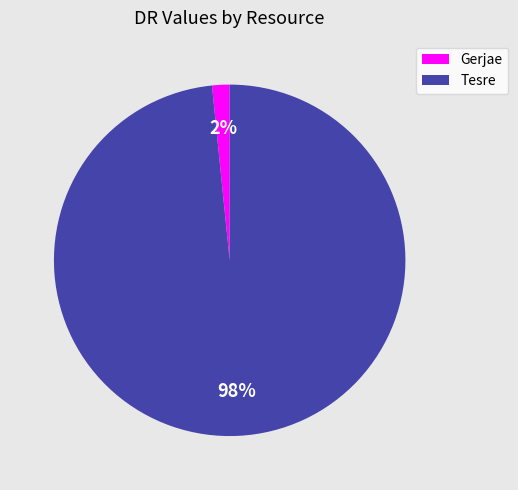

Is the sum of Gerjae and Tesre greater than half?

Yes